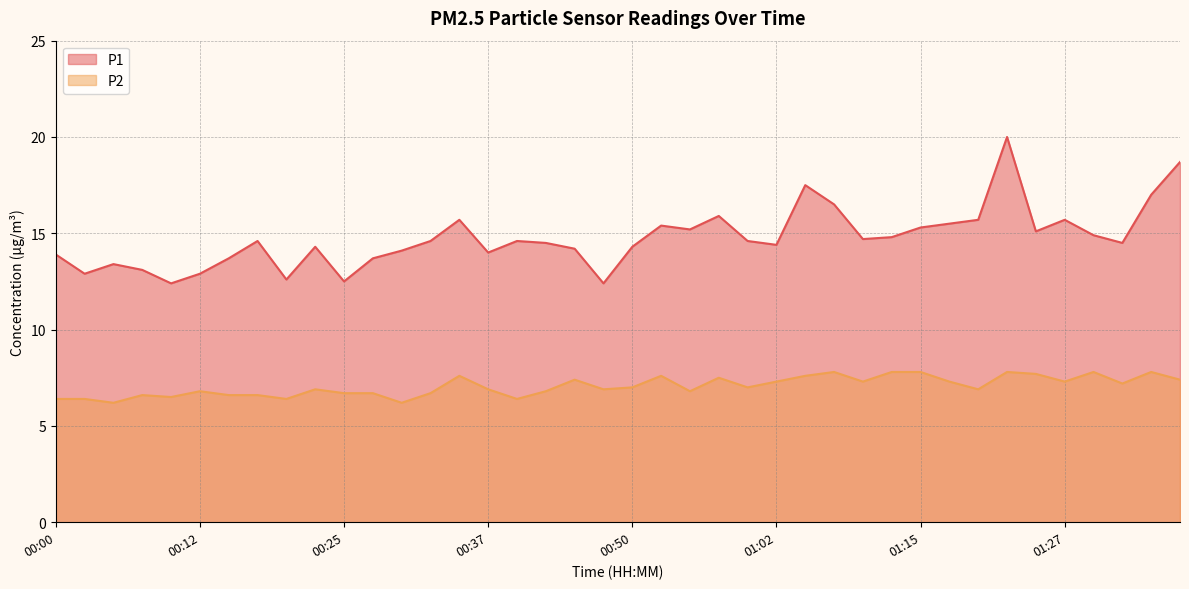

Reading left to right, list all the values displayed in this chart.

P1: 00:00=13.9	00:02=12.9	00:05=13.4	00:07=13.1	00:10=12.4	00:12=12.9	00:15=13.7	00:17=14.6	00:20=12.6	00:22=14.3	00:25=12.5	00:27=13.7	00:30=14.1	00:32=14.6	00:35=15.7	00:37=14.0	00:40=14.6	00:42=14.5	00:45=14.2	00:47=12.4	00:50=14.3	00:52=15.4	00:55=15.2	00:57=15.9	01:00=14.6	01:02=14.4	01:05=17.5	01:07=16.5	01:10=14.7	01:12=14.8	01:15=15.3	01:17=15.5	01:20=15.7	01:22=20.0	01:25=15.1	01:27=15.7	01:30=14.9	01:33=14.5	01:35=17.0	01:38=18.7
P2: 00:00=6.4	00:02=6.4	00:05=6.2	00:07=6.6	00:10=6.5	00:12=6.8	00:15=6.6	00:17=6.6	00:20=6.4	00:22=6.9	00:25=6.7	00:27=6.7	00:30=6.2	00:32=6.7	00:35=7.6	00:37=6.9	00:40=6.4	00:42=6.8	00:45=7.4	00:47=6.9	00:50=7.0	00:52=7.6	00:55=6.8	00:57=7.5	01:00=7.0	01:02=7.3	01:05=7.6	01:07=7.8	01:10=7.3	01:12=7.8	01:15=7.8	01:17=7.3	01:20=6.9	01:22=7.8	01:25=7.7	01:27=7.3	01:30=7.8	01:33=7.2	01:35=7.8	01:38=7.4